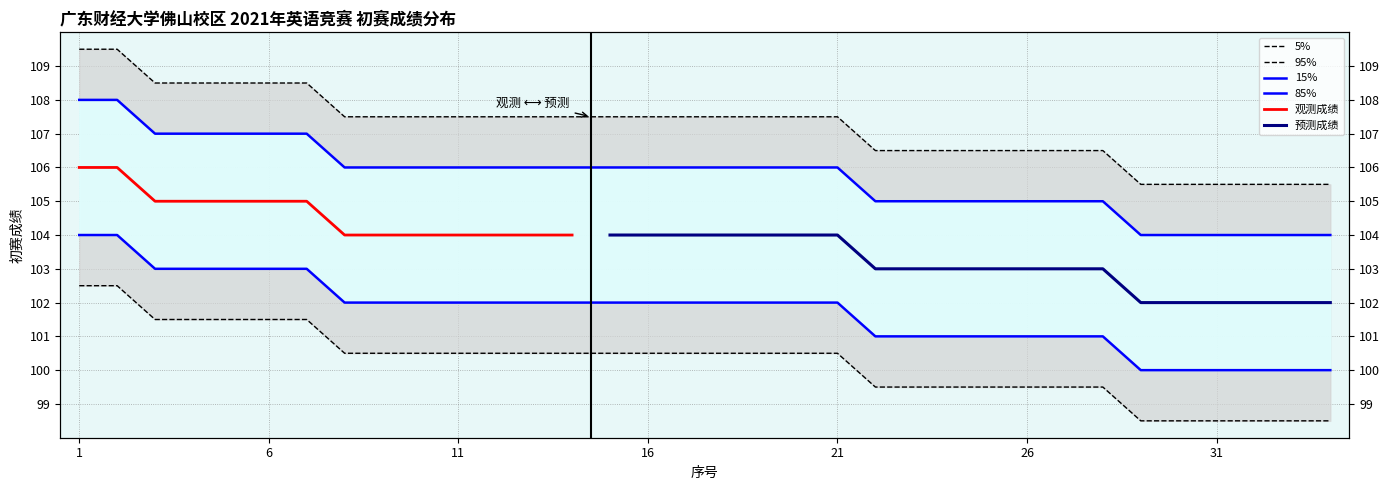

What is the change in value from 11 to 26?

-1.0